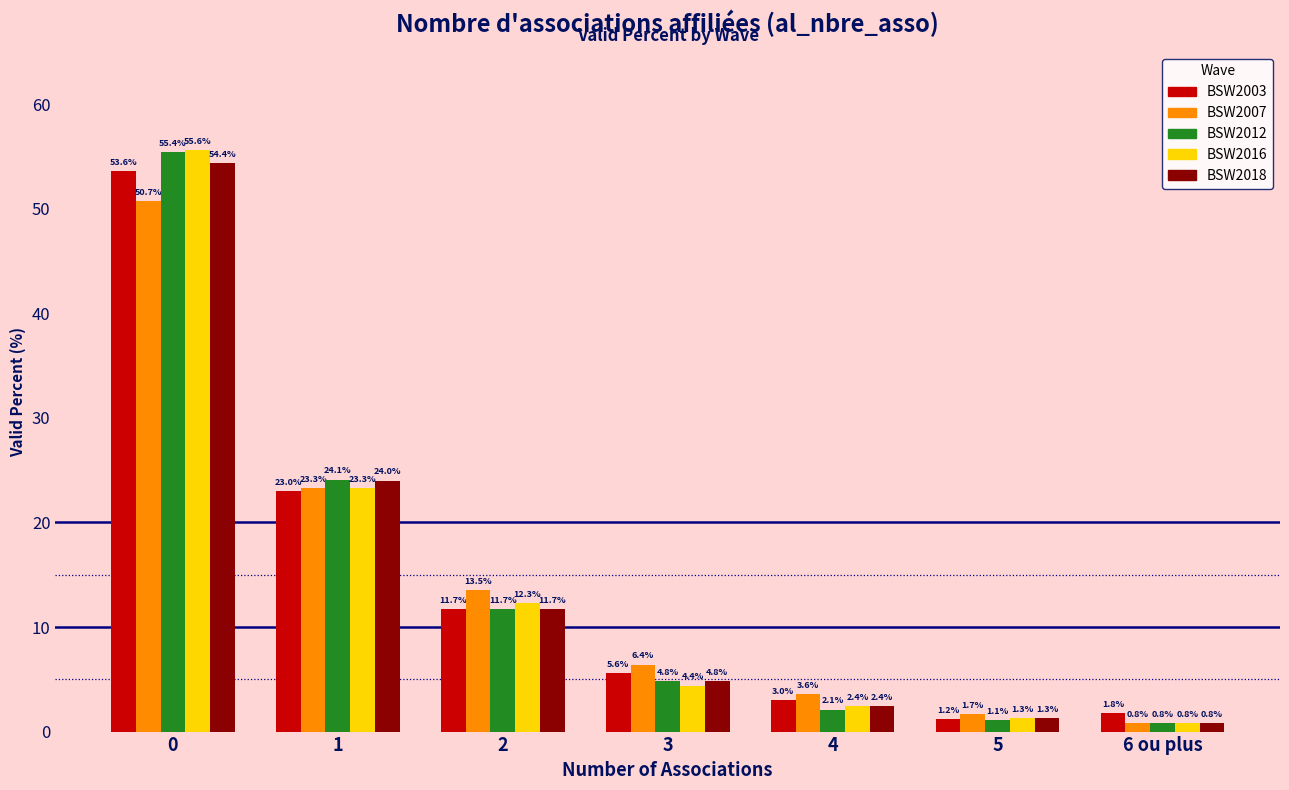

What is the label of the 6th bar from the left?

5